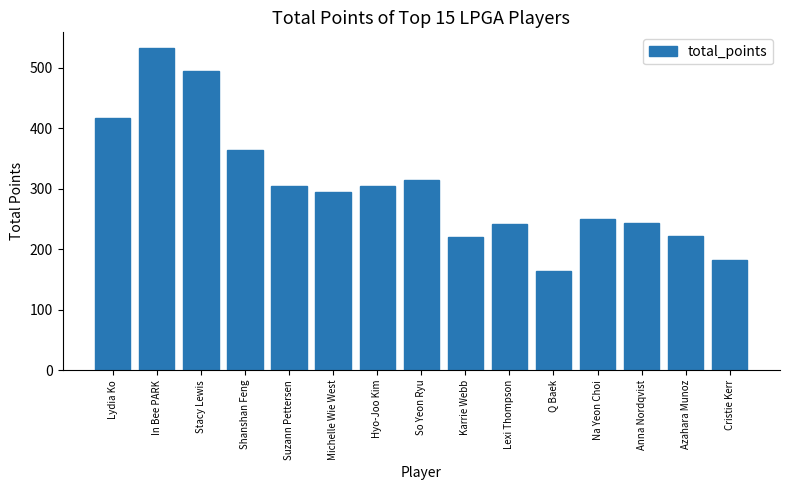

At which category does the chart reach its minimum across all series?

Q Baek